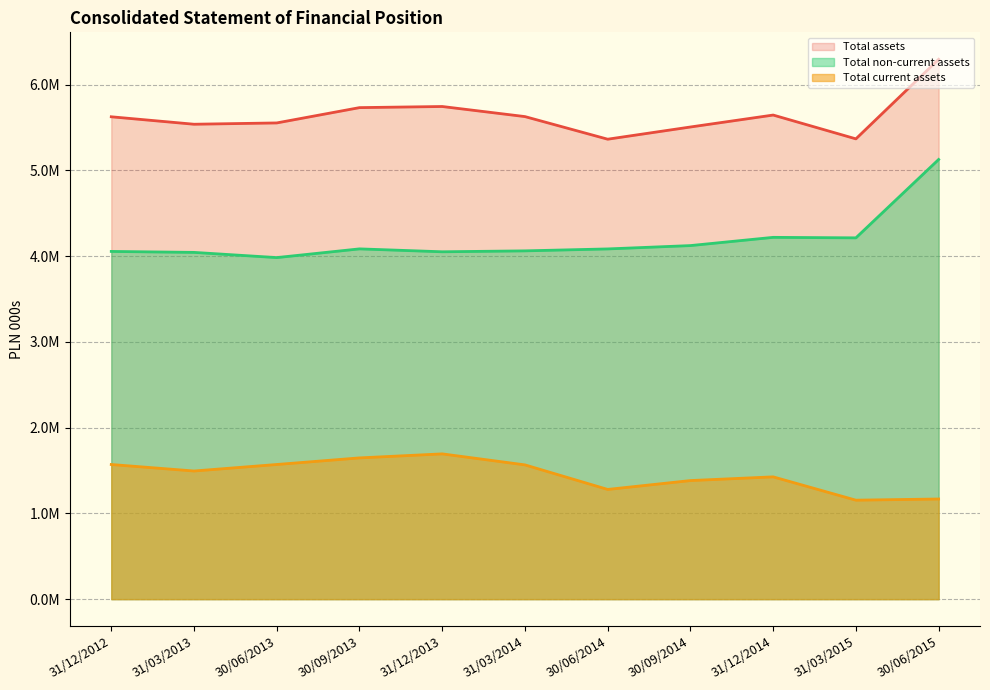

Rank the series by their average value, from lowest to highest.

Total current assets, Total non-current assets, Total assets